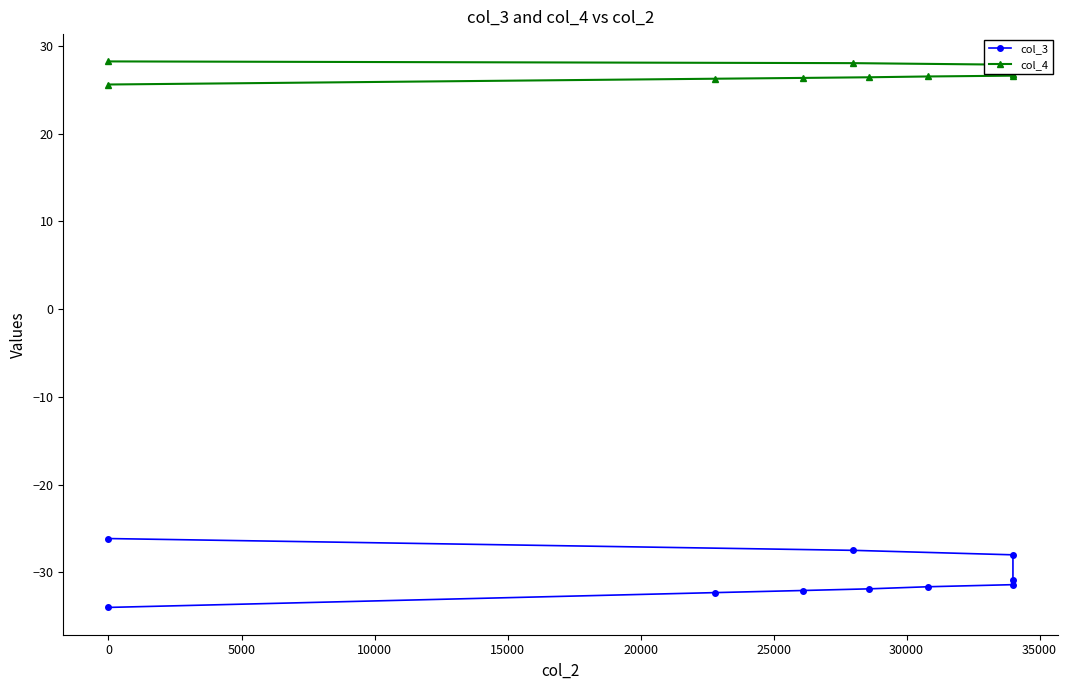

Which series has the widest spread of values?

col_3